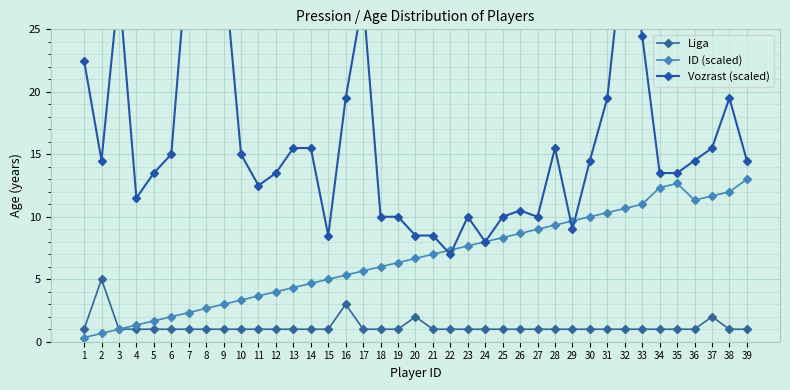

What is the difference between the maximum and second lowest values in the Vozrast (scaled) series?

24.5